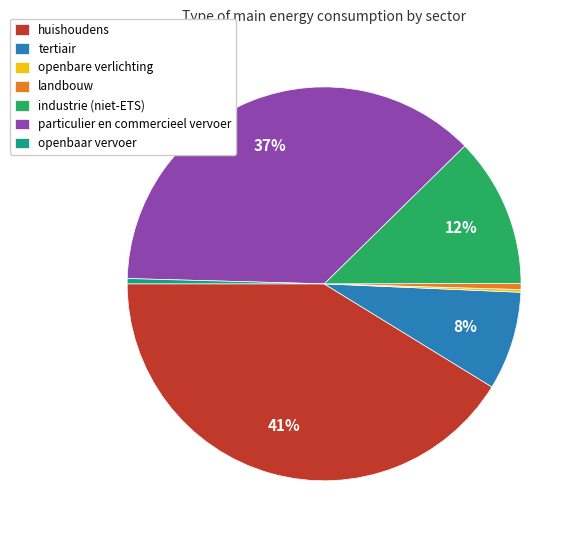

To the nearest percent, what is the average slice percentage?

14%